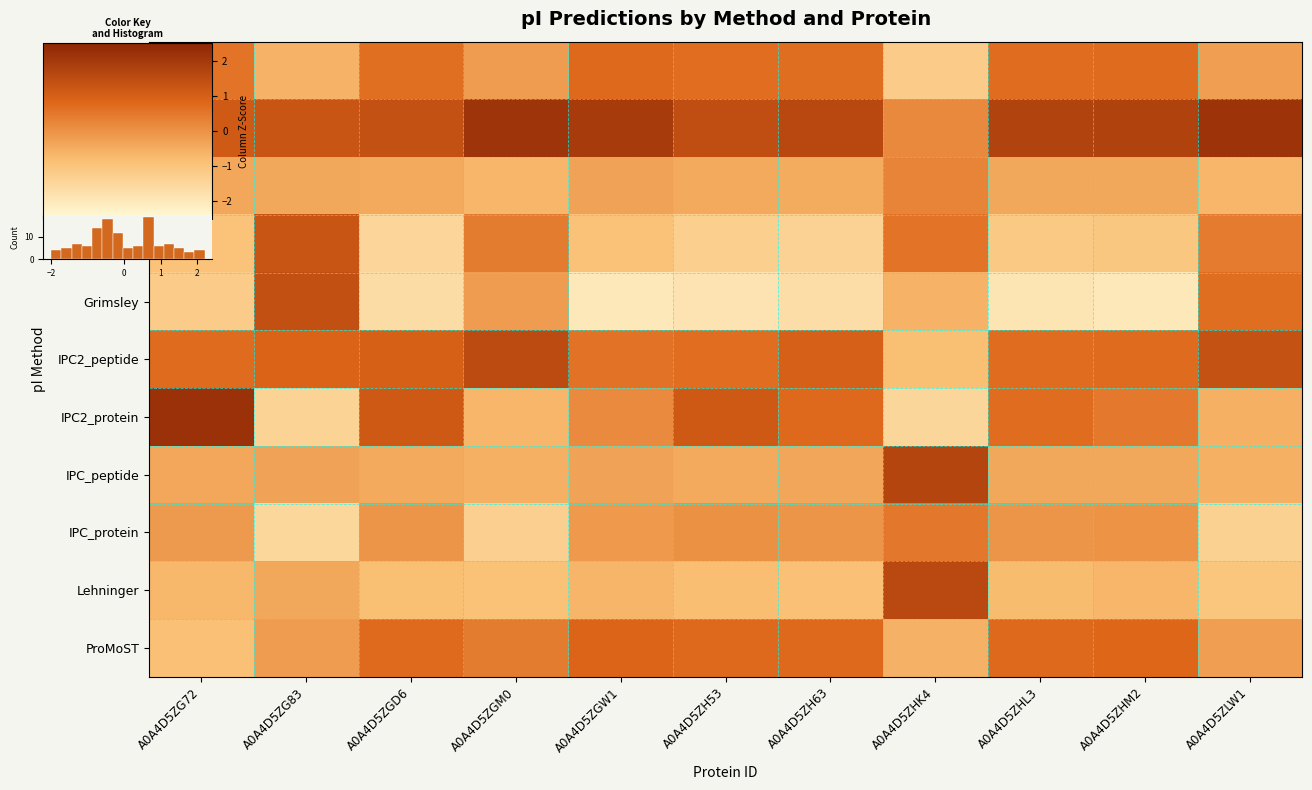

What is the difference between the IPC_protein values at A0A4D5ZHM2 and A0A4D5ZHK4?

0.5